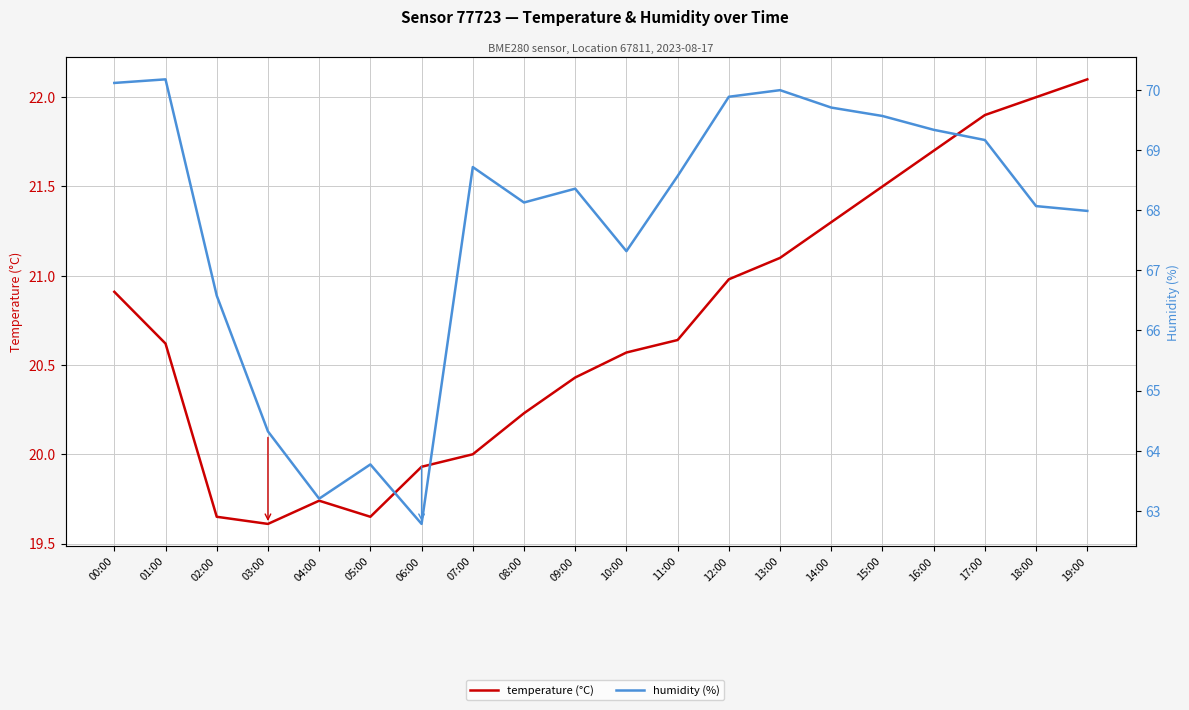

What is the value of the humidity (%) point at the 19th from the left?

68.1